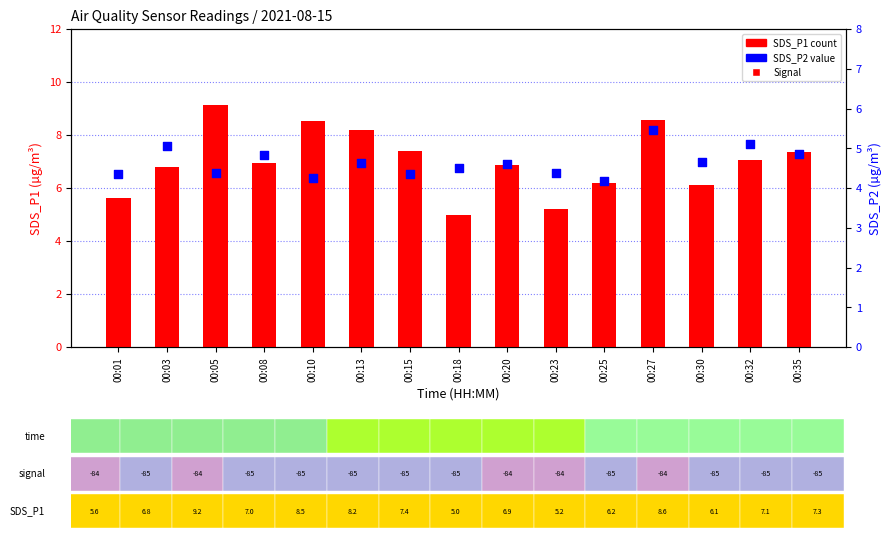

What is the total value across all series at 00:25?

10.5